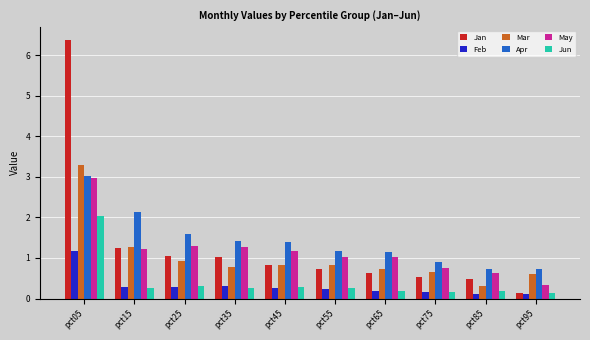

Count the number of data series in this chart.

6